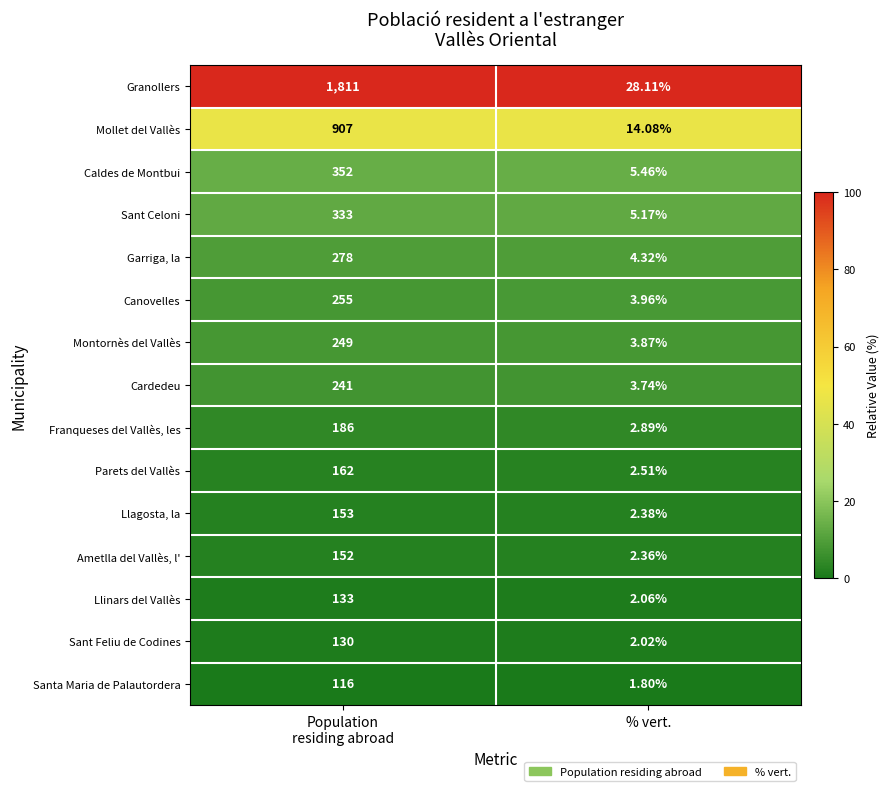

List the series in order of their peak value, lowest first.

Santa Maria de Palautordera, Sant Feliu de Codines, Llinars del Vallès, Ametlla del Vallès, l', Llagosta, la, Parets del Vallès, Franqueses del Vallès, les, Cardedeu, Montornès del Vallès, Canovelles, Garriga, la, Sant Celoni, Caldes de Montbui, Mollet del Vallès, Granollers